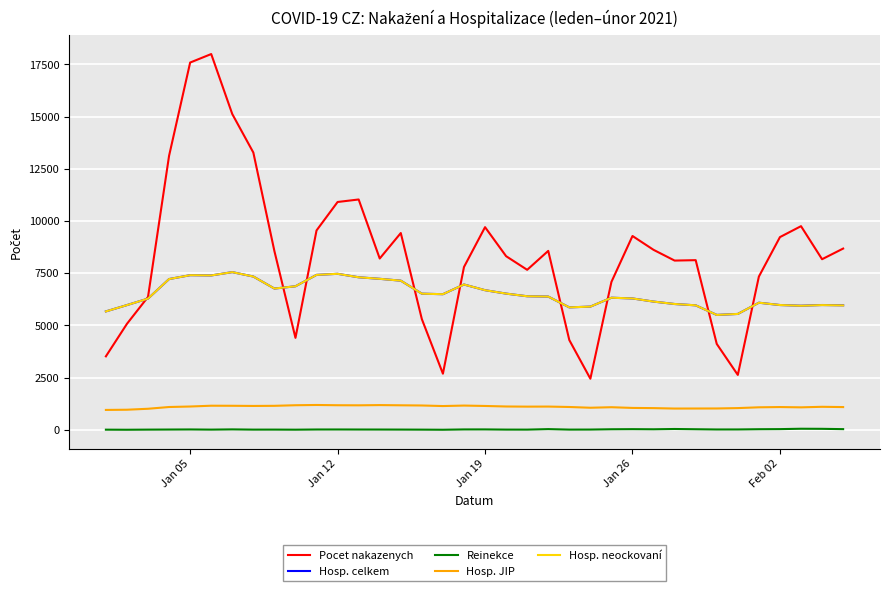

True or false: Reinekce and Hosp. neockovaní cross at least once.

False